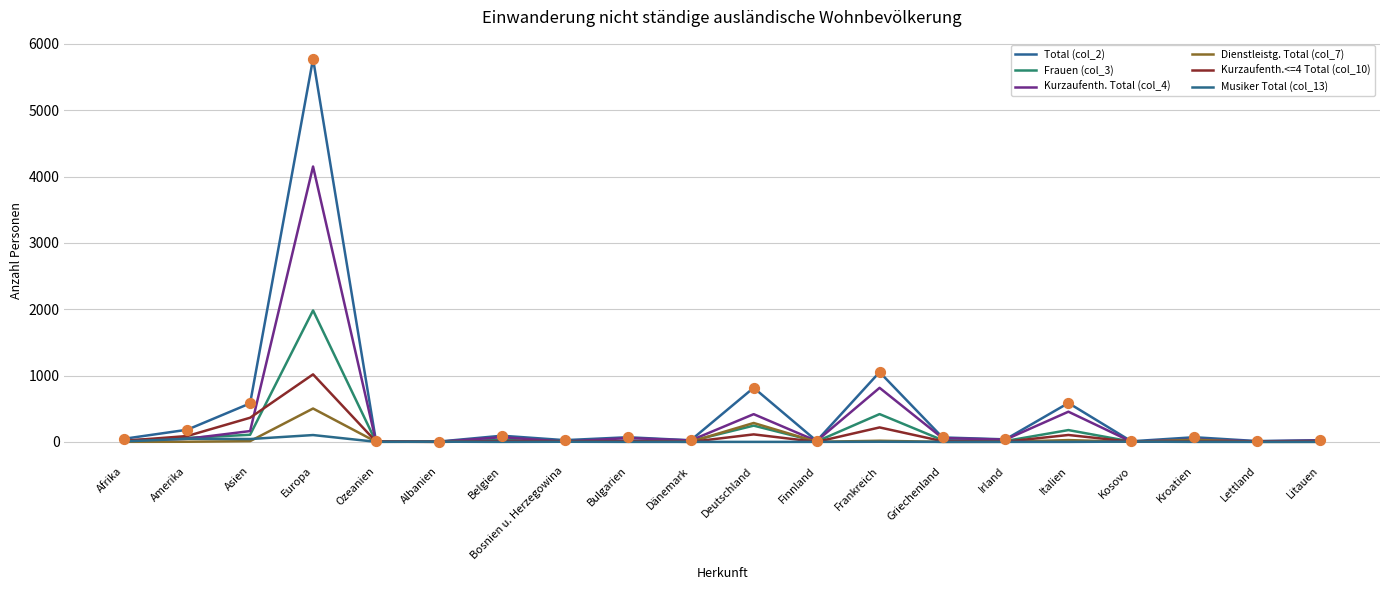

What is the total value across all series at Deutschland?

1877